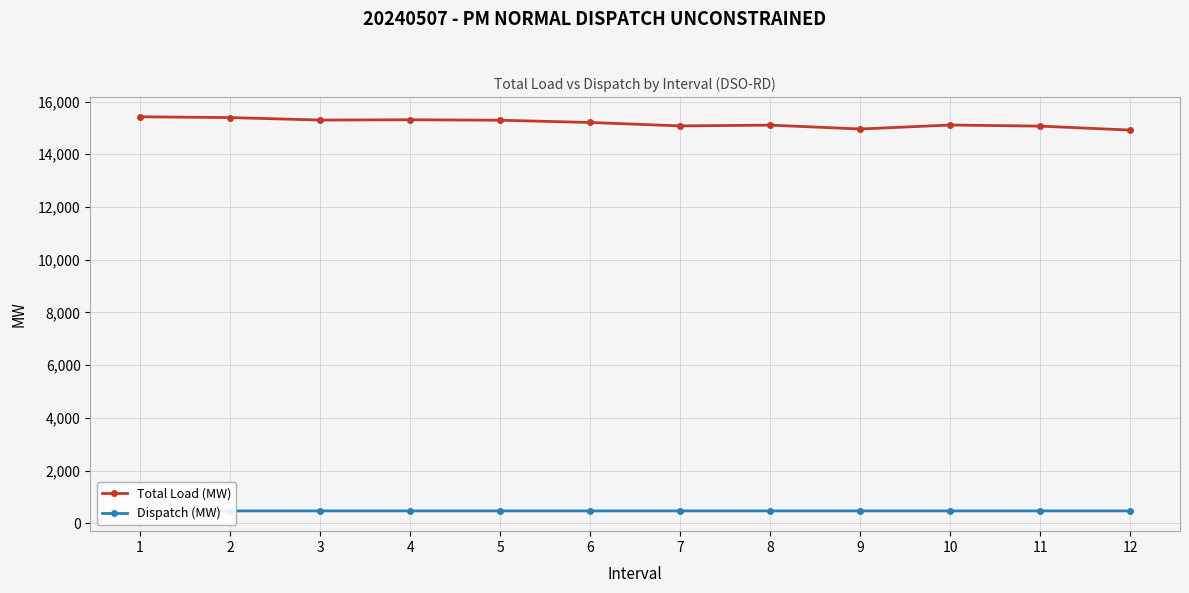

At which category is the sum across all series the highest?

1